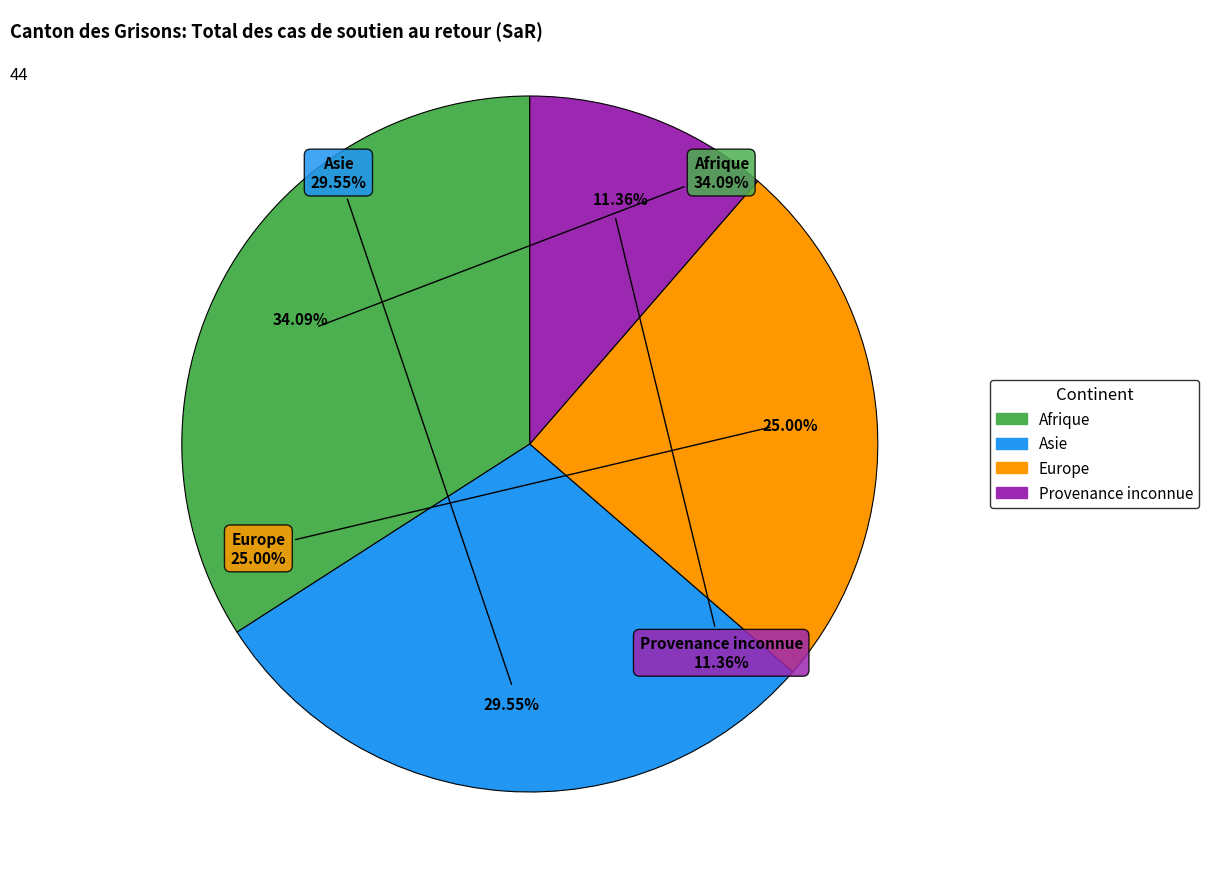

What is the largest slice in the pie chart?

Afrique